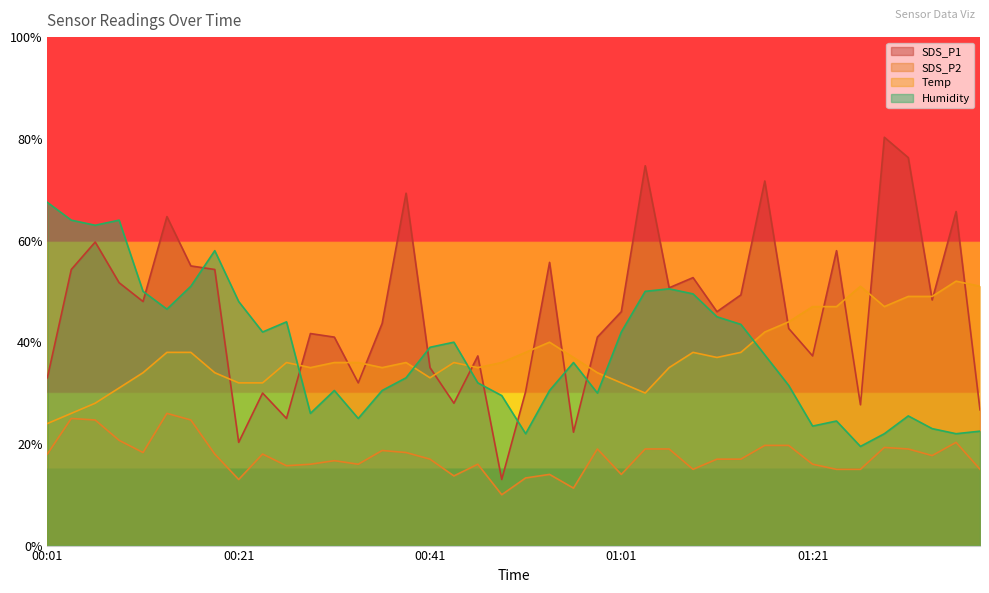

At which label does Temp reach its peak?

01:36